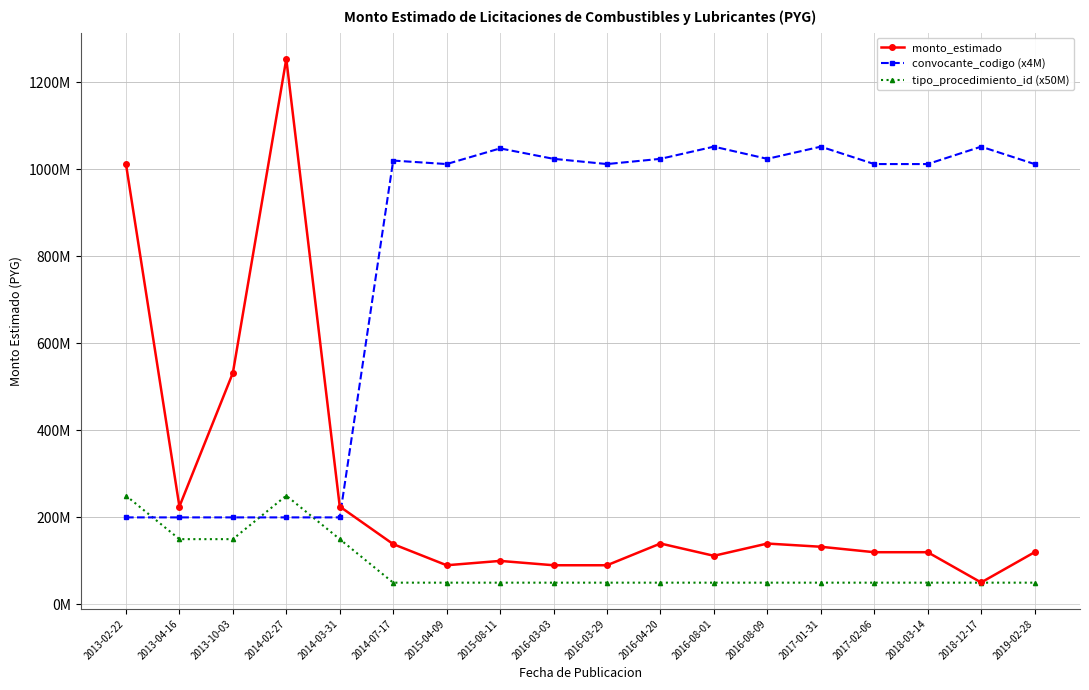

What is the sum of all tipo_procedimiento_id (x50M) values?

1600000000